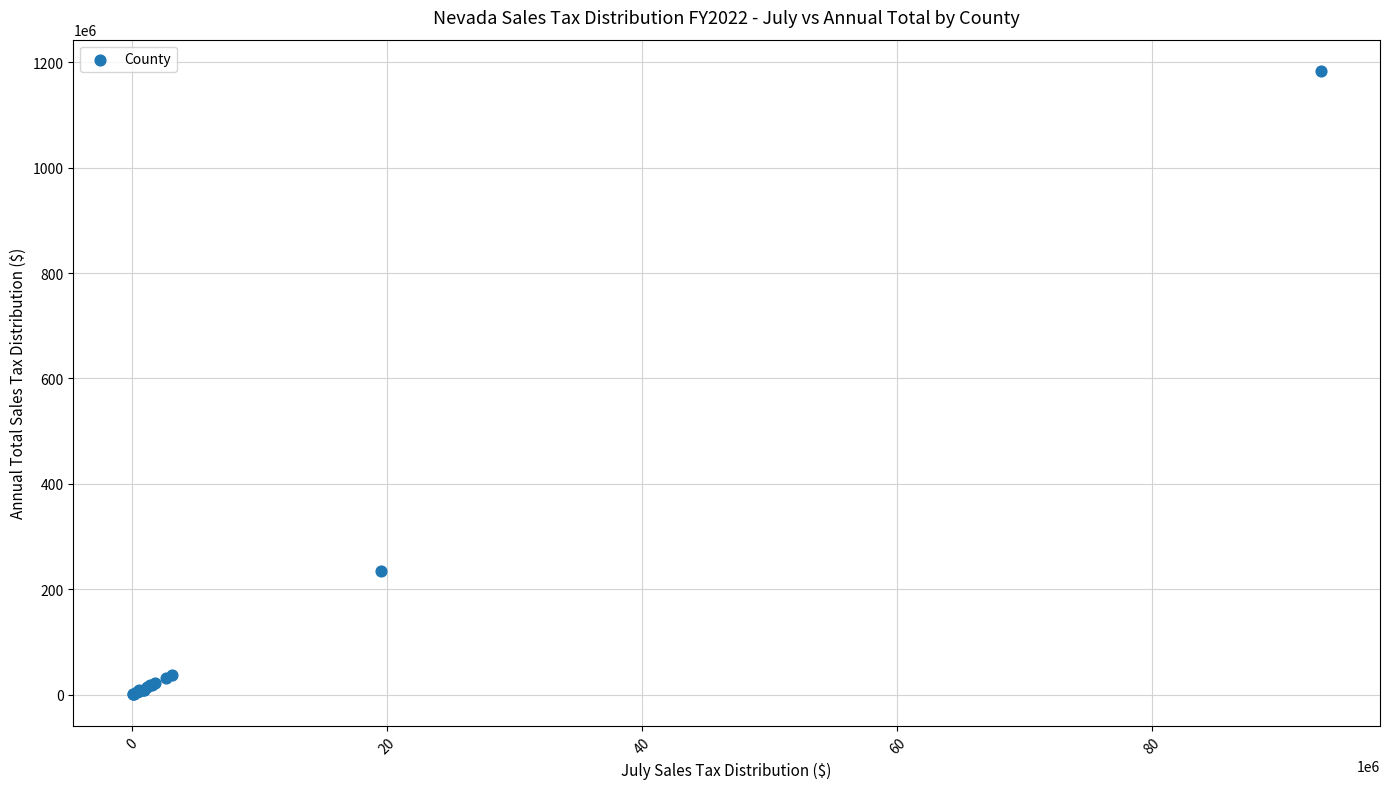

What Y value in the scatter plot is closest to 591998951?

235234165.1